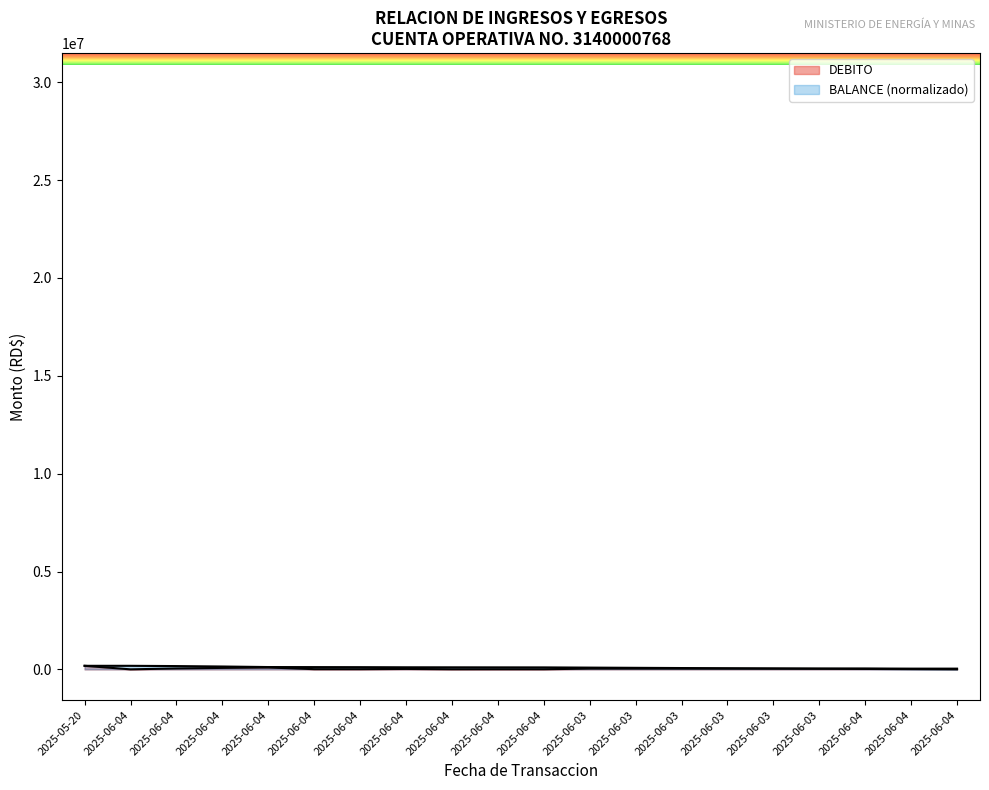

At which label is the value closest to 90936?

2025-06-04